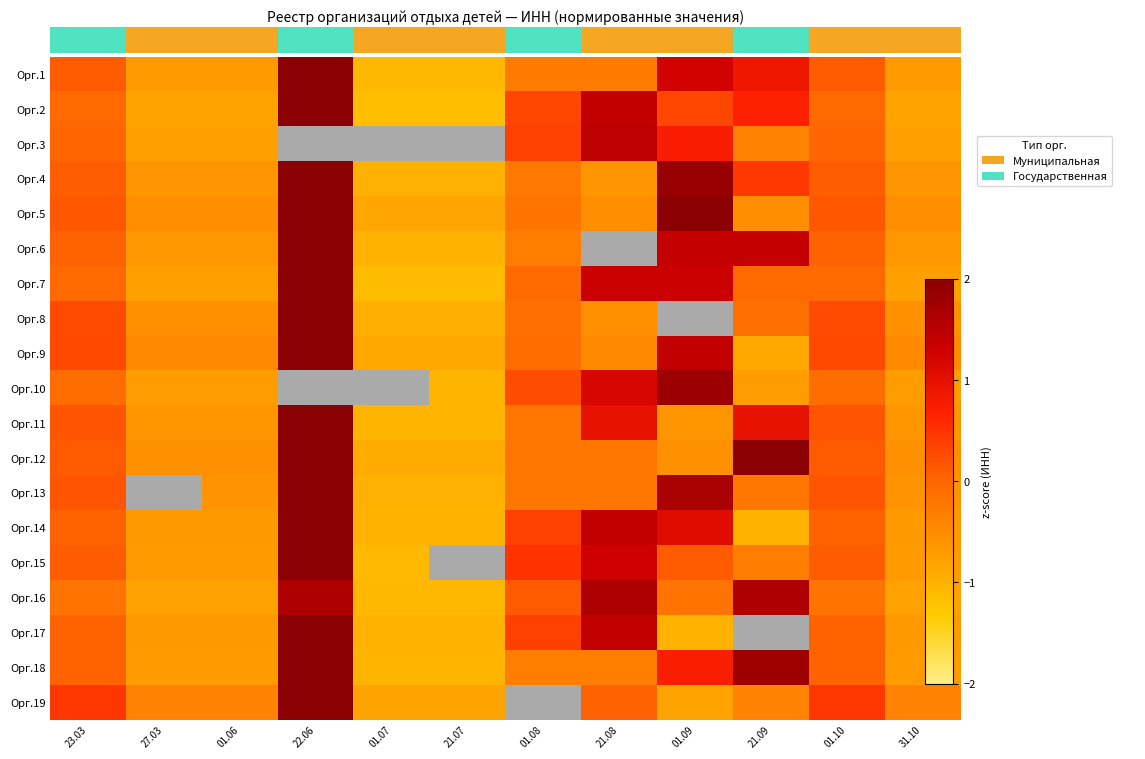

The value of Орг.18 at 01.09 is 0.5. True or false?

False